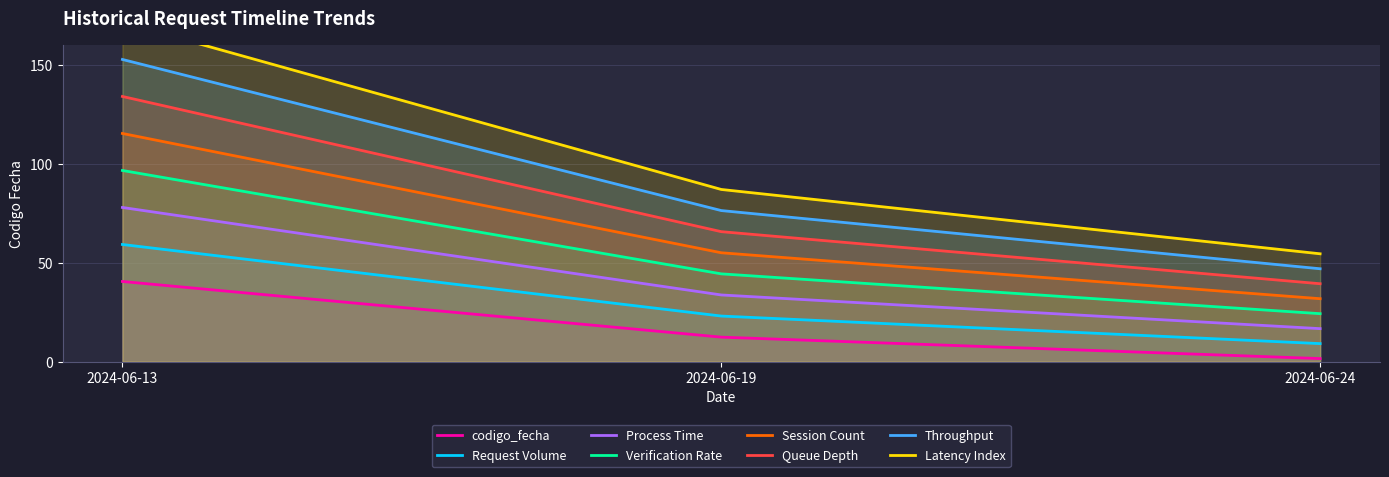

Is the value of Request Volume at 2024-06-19 greater than the value of Throughput at 2024-06-24?

No